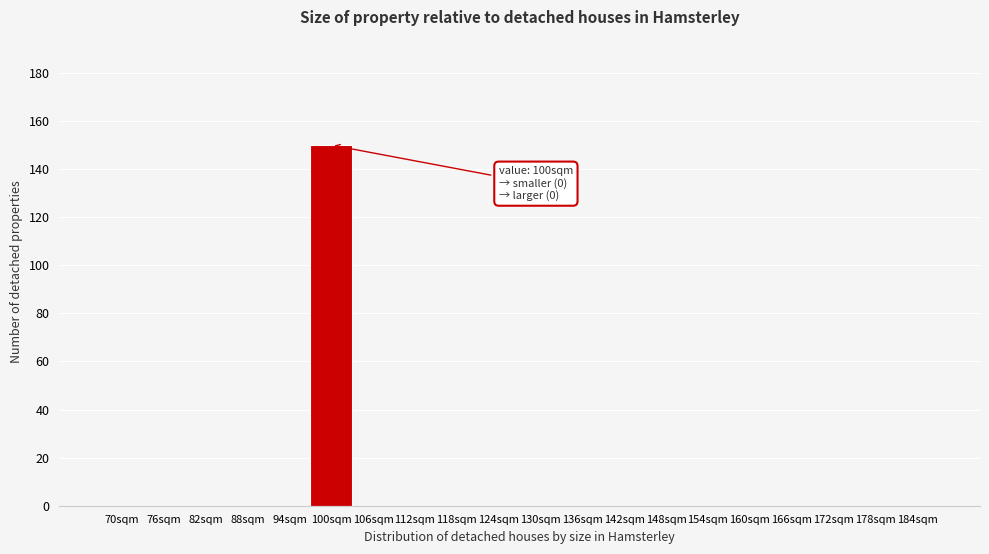

Reading left to right, transcribe all the data shown in this chart.

70sqm=0	76sqm=0	82sqm=0	88sqm=0	94sqm=0	100sqm=150	106sqm=0	112sqm=0	118sqm=0	124sqm=0	130sqm=0	136sqm=0	142sqm=0	148sqm=0	154sqm=0	160sqm=0	166sqm=0	172sqm=0	178sqm=0	184sqm=0